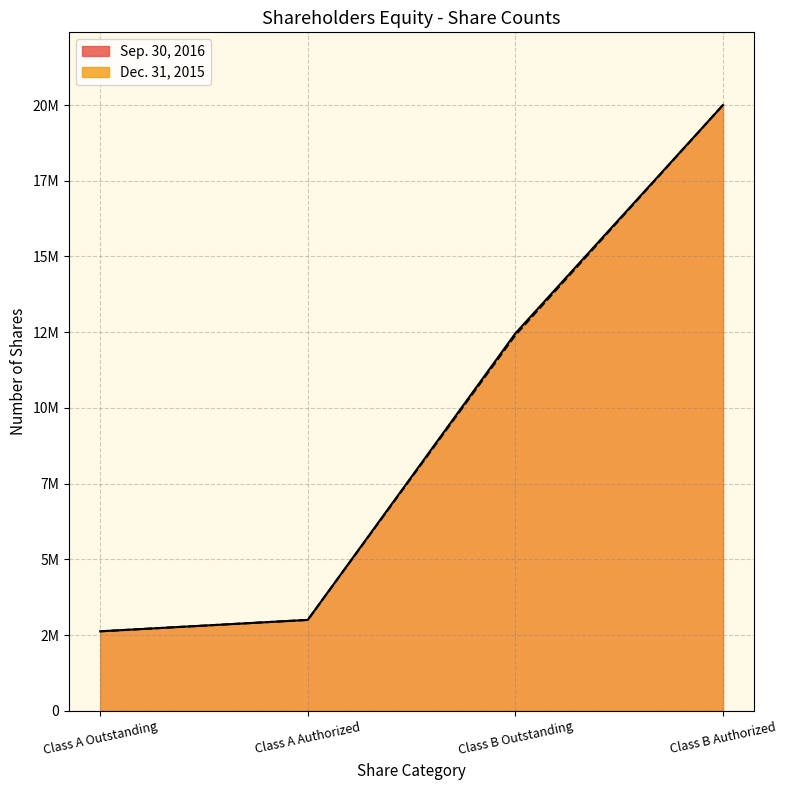

At which label does Dec. 31, 2015 reach its minimum?

Class A Outstanding